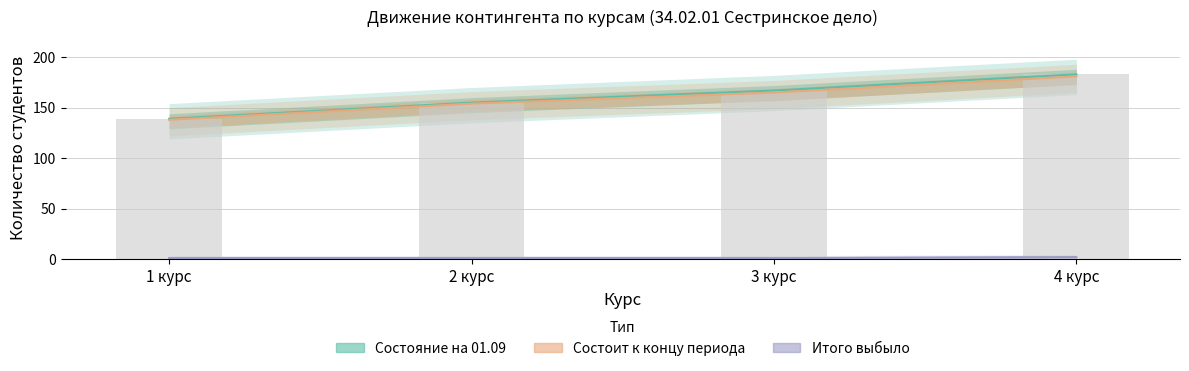

What is the maximum value shown in the chart?

183